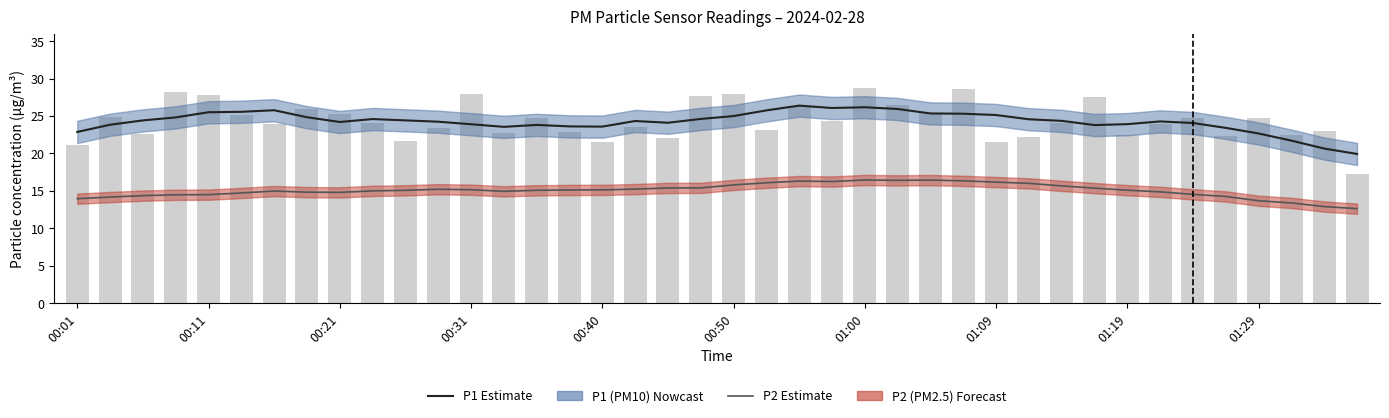

What is the approximate value of P2 (PM2.5) Estimate at 00:50?

14.7